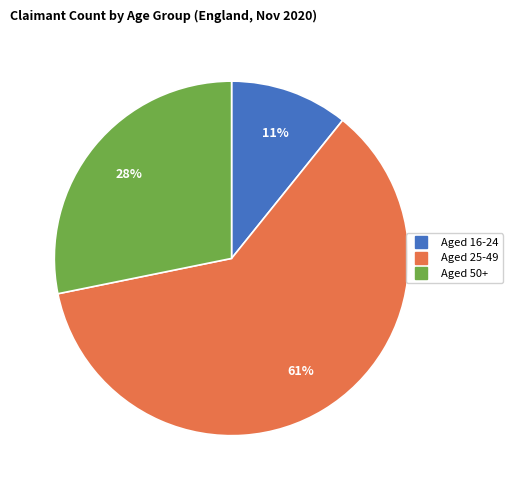

Does any single category account for the majority?

Yes